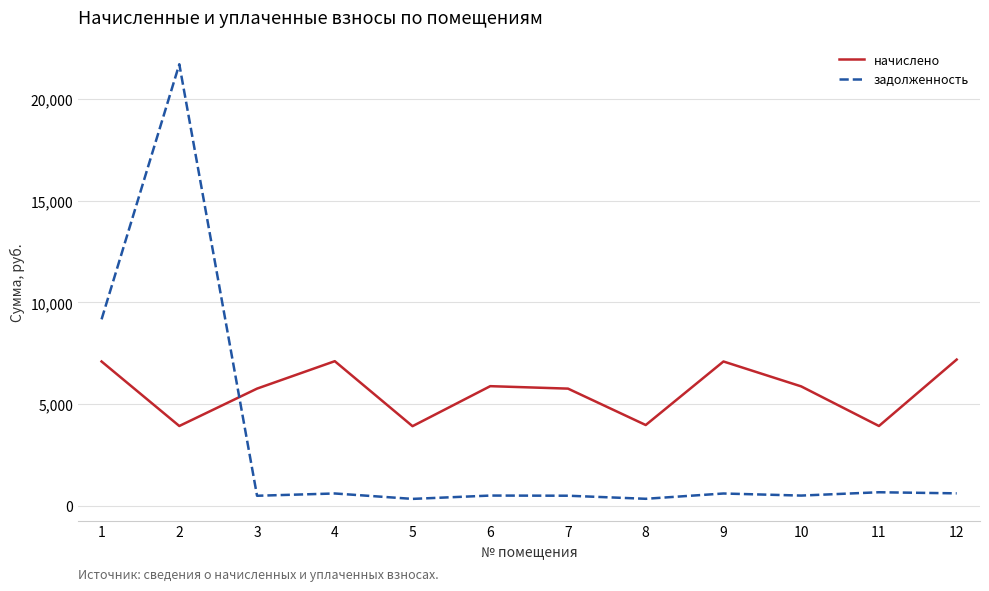

What is the difference between the maximum and second lowest values in the начислено series?

3270.6